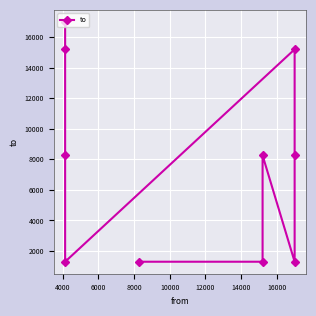

How many points are lower than both their immediate neighbors (excluding endpoints)?

2